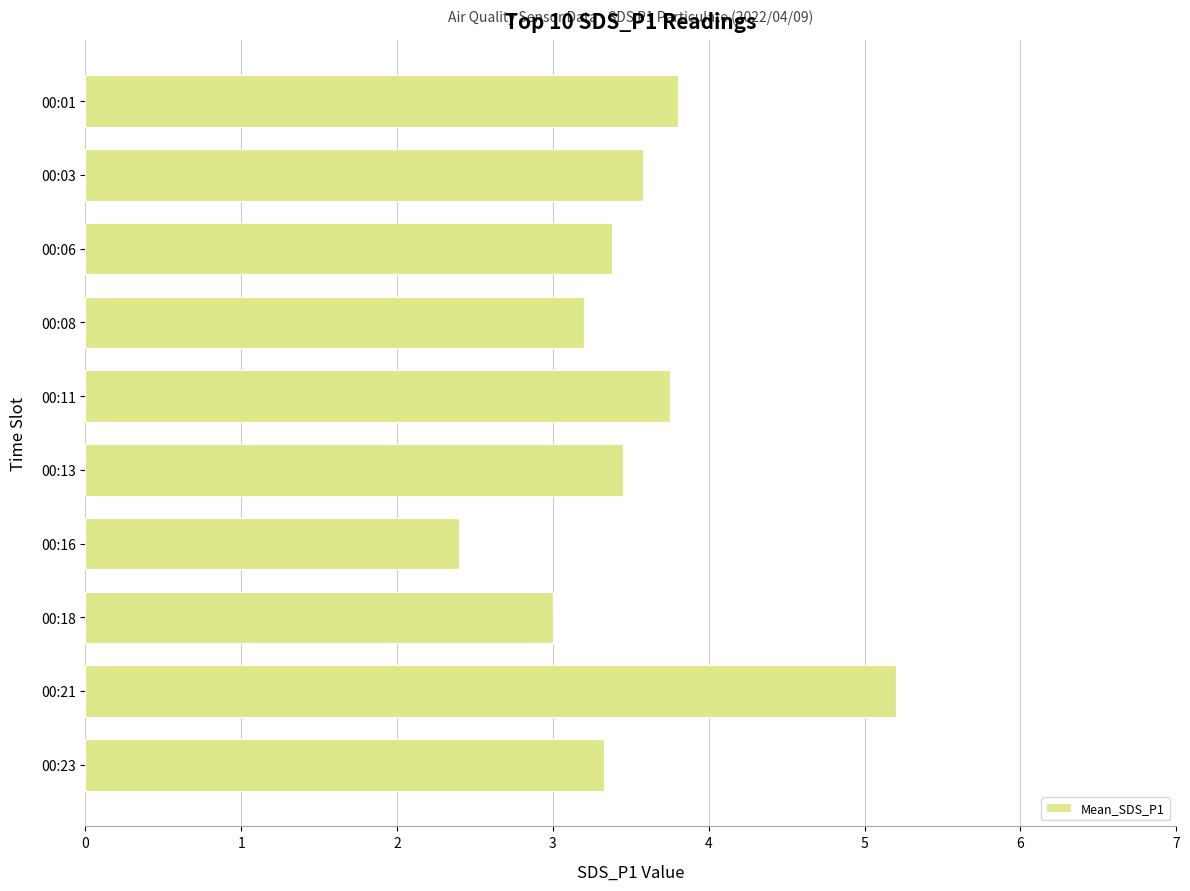

Does the chart contain stacked bars?

No